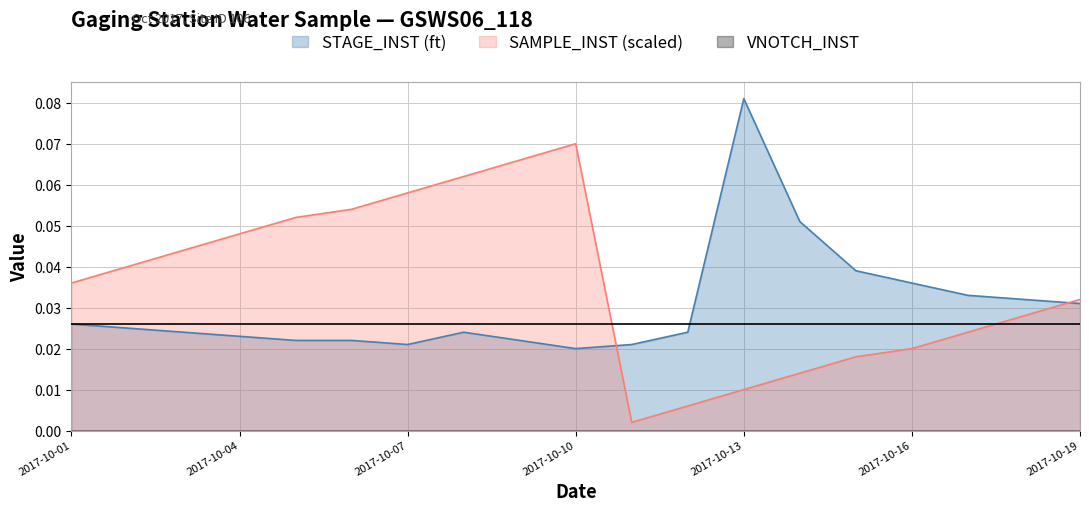

How many times do STAGE_INST (ft) and SAMPLE_INST (count) cross each other?

2